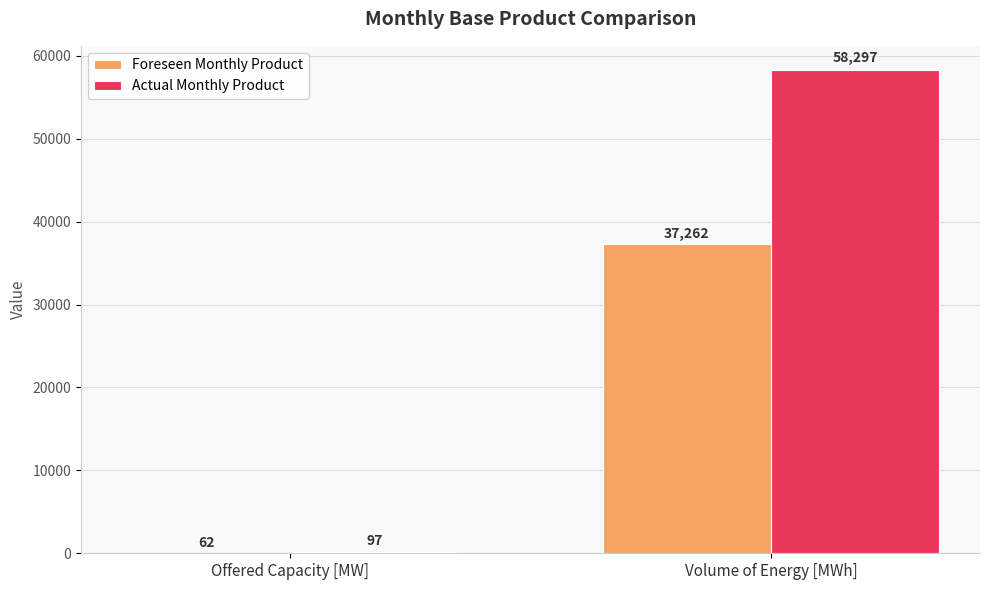

What is the approximate value of Actual Monthly Product at Volume of Energy [MWh]?

58297